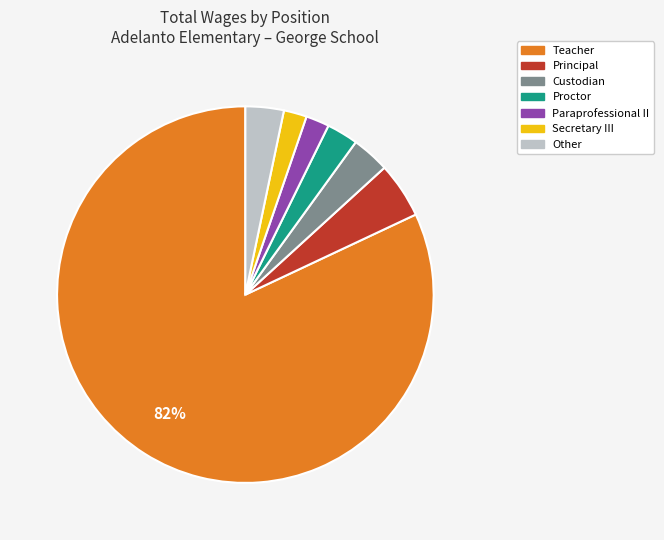

To the nearest percent, what is the difference between the largest and smallest slice percentages?

80%